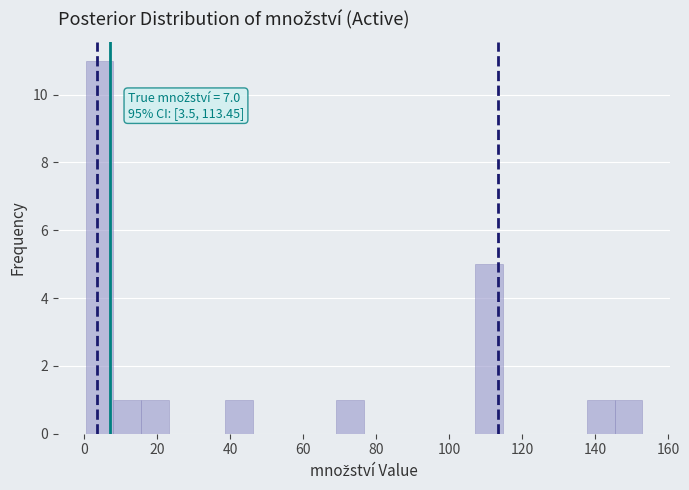

Read against the x-axis, roughly where is the centre of the tallest bar?

4